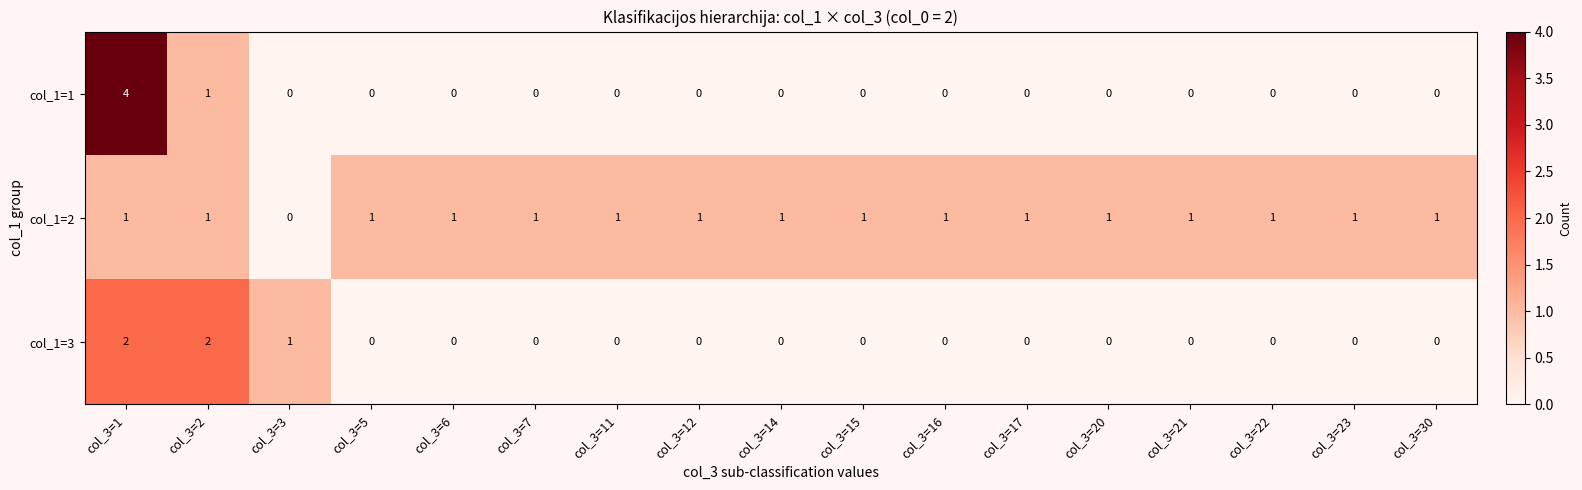

At which label is col_1=2 closest to 0?

col_3=3